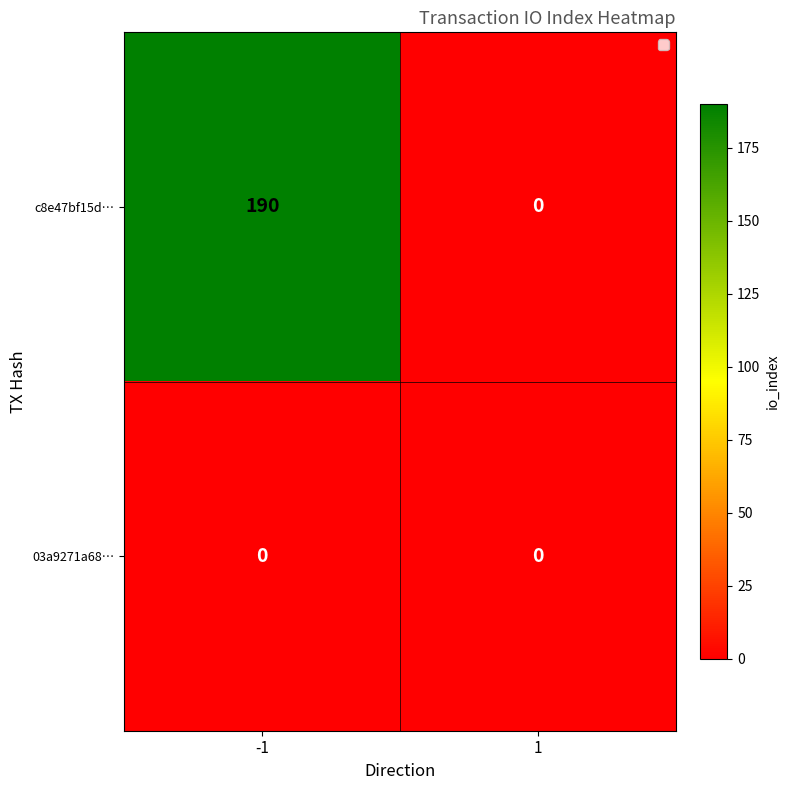

Which series changed the most between -1 and 1?

c8e47bf15d…